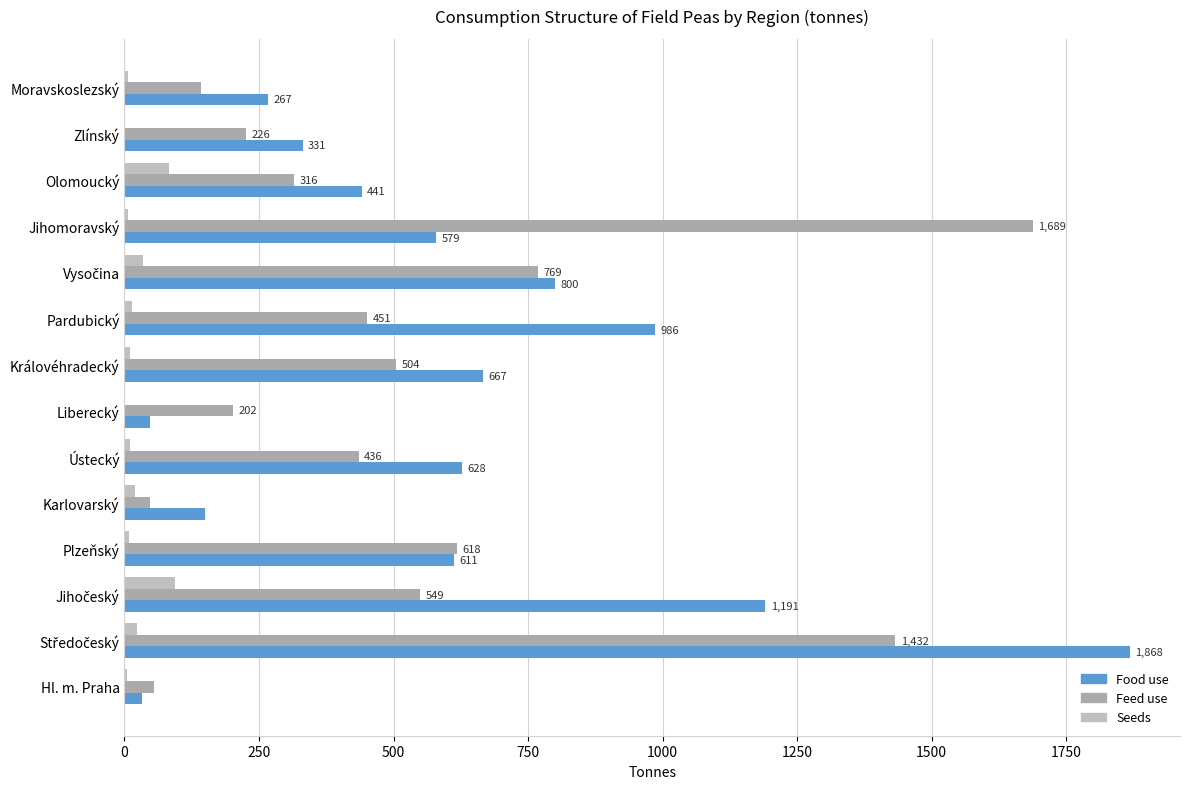

Which series has the largest total across all categories?

Food use